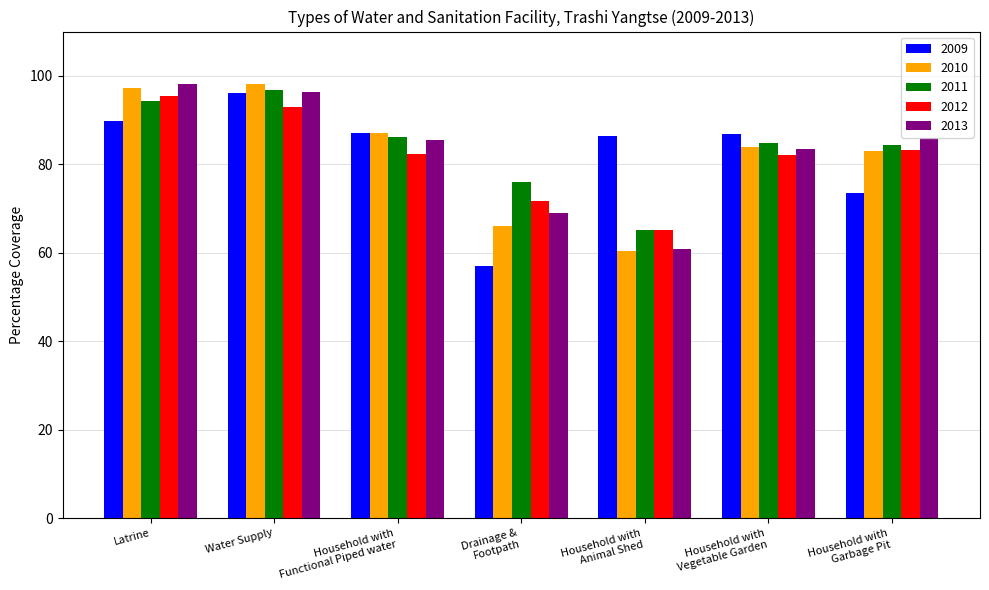

Does the chart contain stacked bars?

No